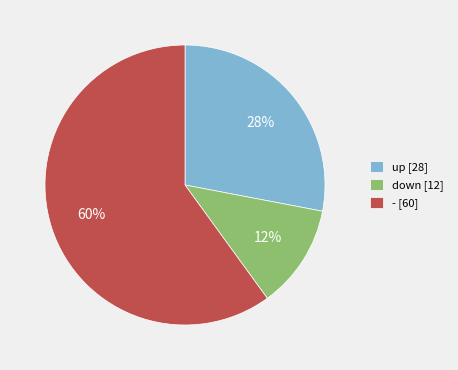

Count the number of slices in the pie.

3